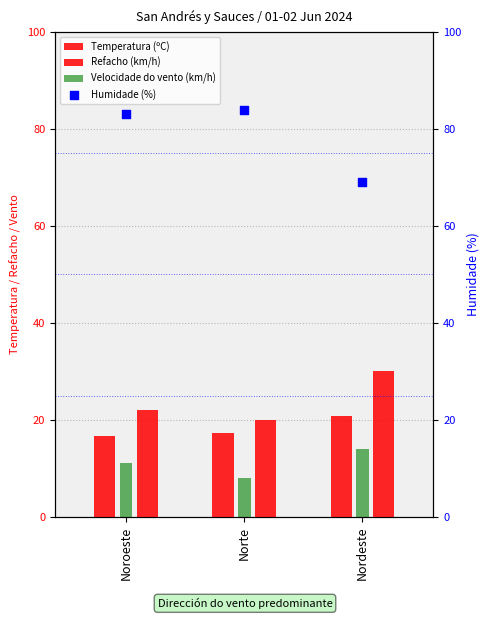

Is the value of Velocidade do vento (km/h) at Noroeste greater than the value of Humidade (%) at Norte?

No